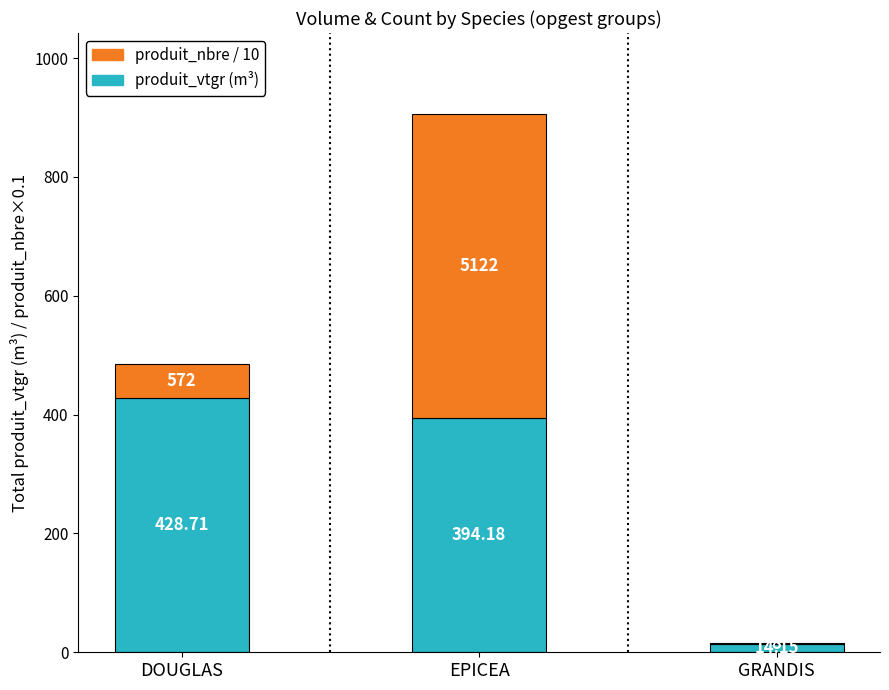

What is the total value across all series at GRANDIS?

15.0